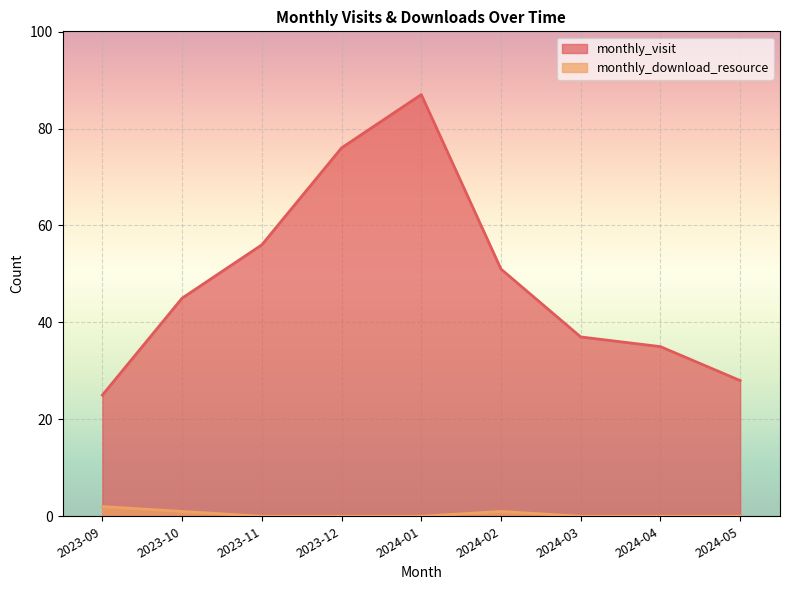

What are all the series names shown in the legend?

monthly_visit, monthly_download_resource